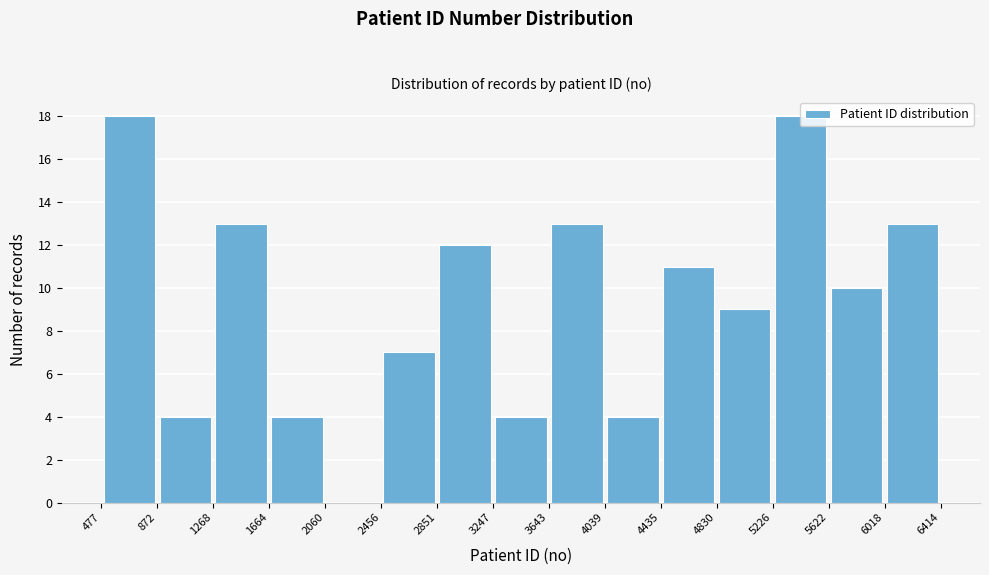

Reading left to right, list every bar in this chart as the range it spans on the x-axis followed by its height. The values are not printed on the chart, so give them approximately, as read against the axis.

477 to 872: 18
872 to 1268: 4
1268 to 1664: 13
1664 to 2060: 4
2060 to 2456: 0
2456 to 2851: 7
2851 to 3247: 12
3247 to 3643: 4
3643 to 4039: 13
4039 to 4435: 4
4435 to 4830: 11
4830 to 5226: 9
5226 to 5622: 18
5622 to 6018: 10
6018 to 6414: 13